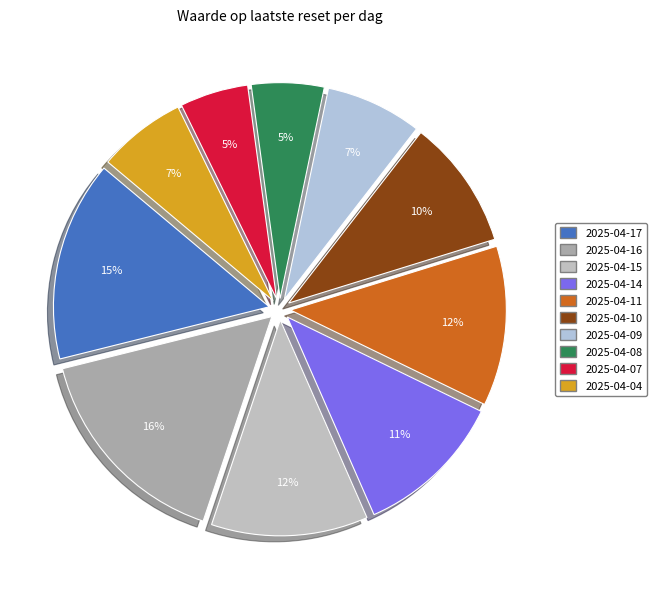

What percentage is the 2025-04-10 slice, to the nearest percent?

10%